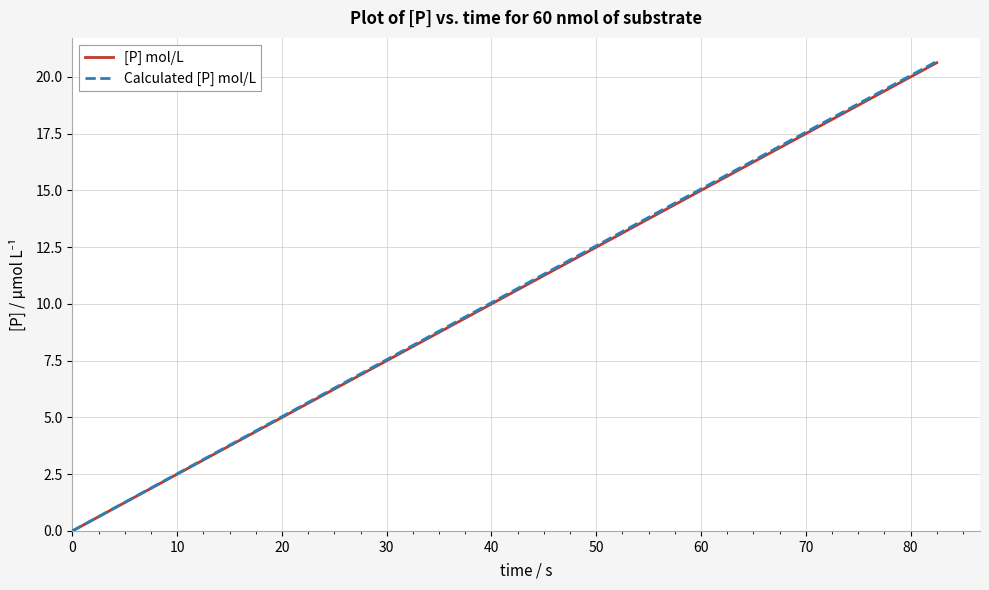

Which series has the widest spread of values?

Calculated [P] mol/L